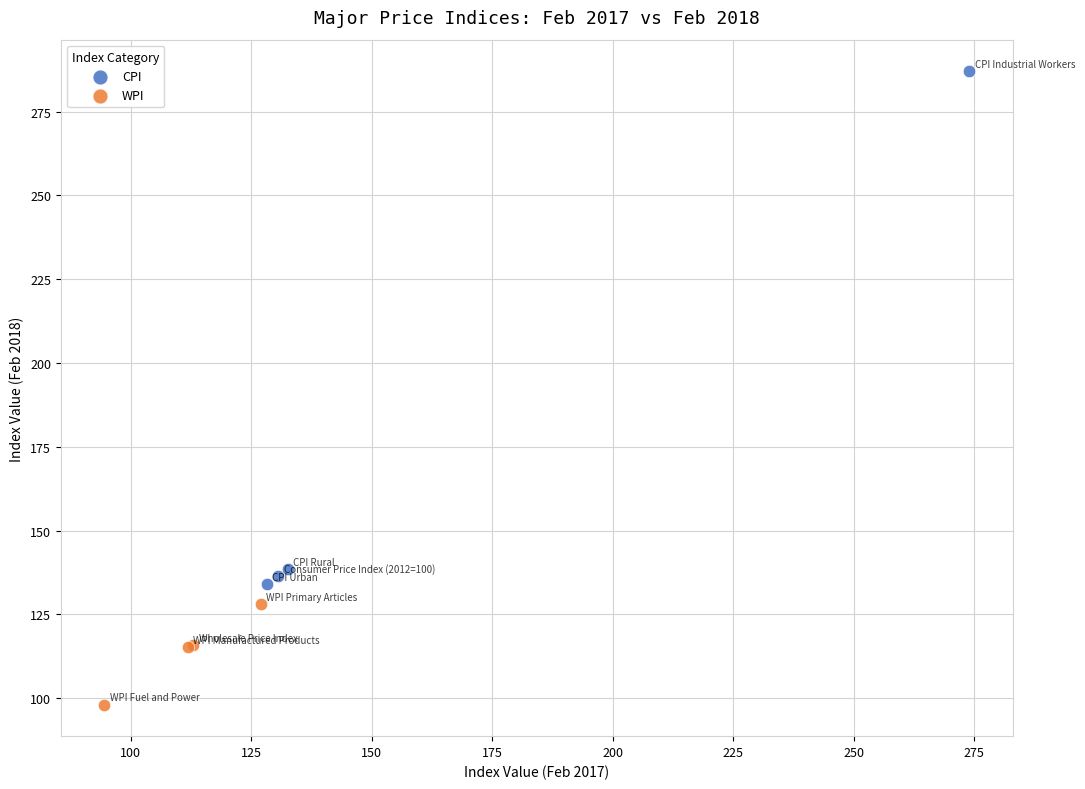

What are all the series names shown in the legend?

CPI, WPI